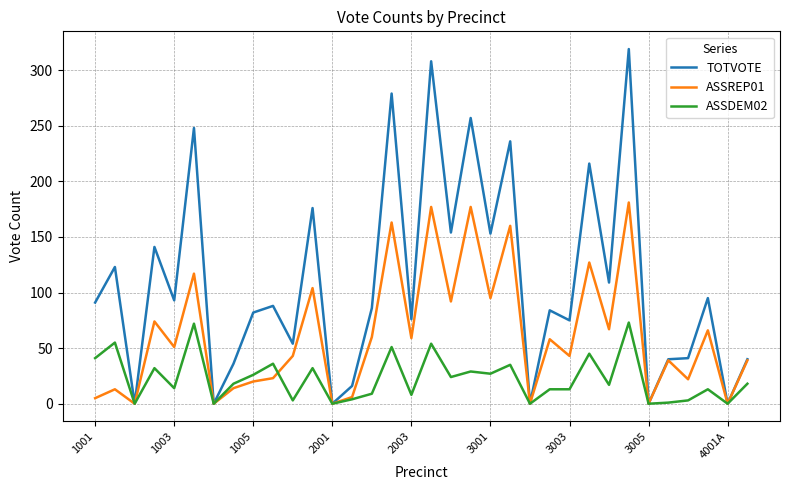

In TOTVOTE, how many points are higher than both neighbors (excluding endpoints)?

13